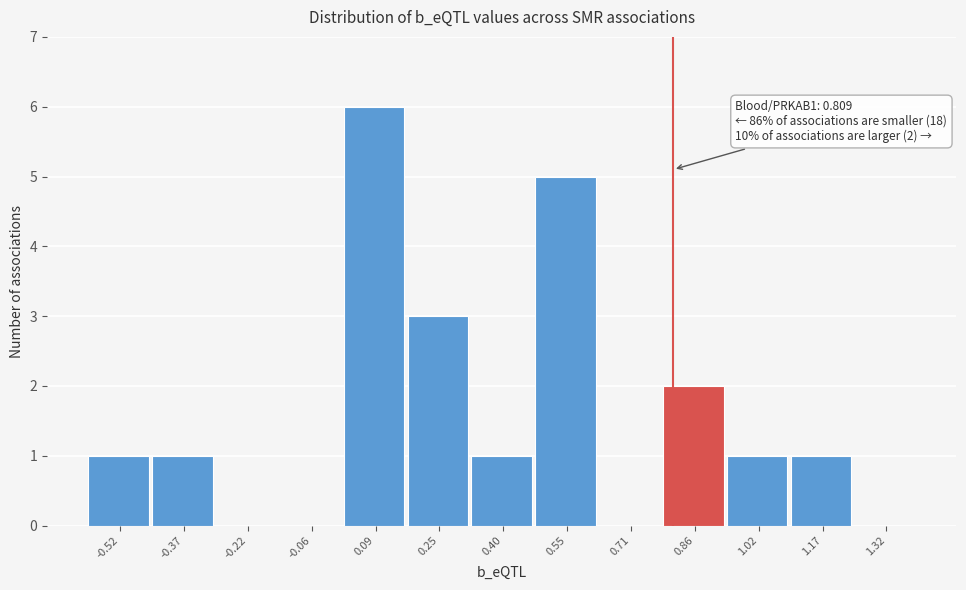

Over which range of the x-axis is the bar tallest?

0.02 to 0.16